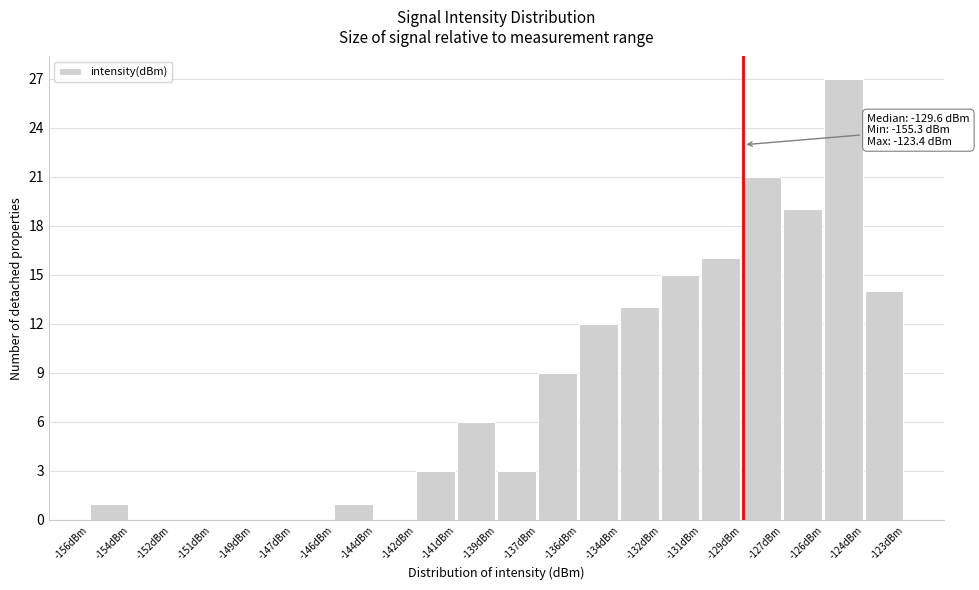

Reading right to left, list all the values displayed in this chart.

-124dBm=14	-126dBm=27	-127dBm=19	-129dBm=21	-131dBm=16	-132dBm=15	-134dBm=13	-136dBm=12	-137dBm=9	-139dBm=3	-141dBm=6	-142dBm=3	-144dBm=0	-146dBm=1	-147dBm=0	-149dBm=0	-151dBm=0	-152dBm=0	-154dBm=0	-156dBm=1